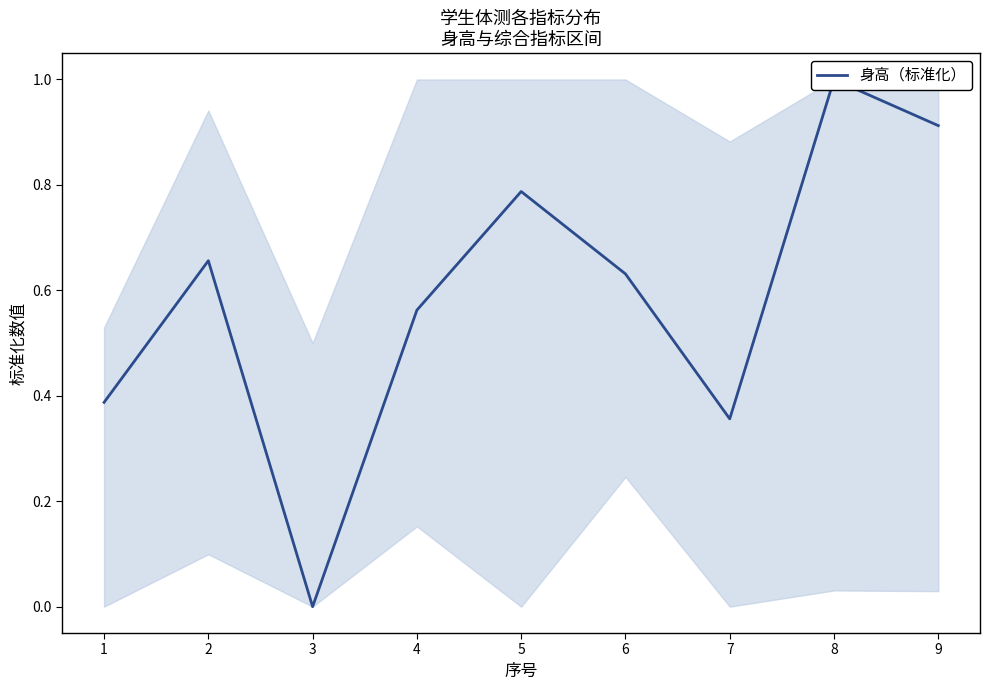

The chart shows a value of 0.6 at 6. True or false?

True